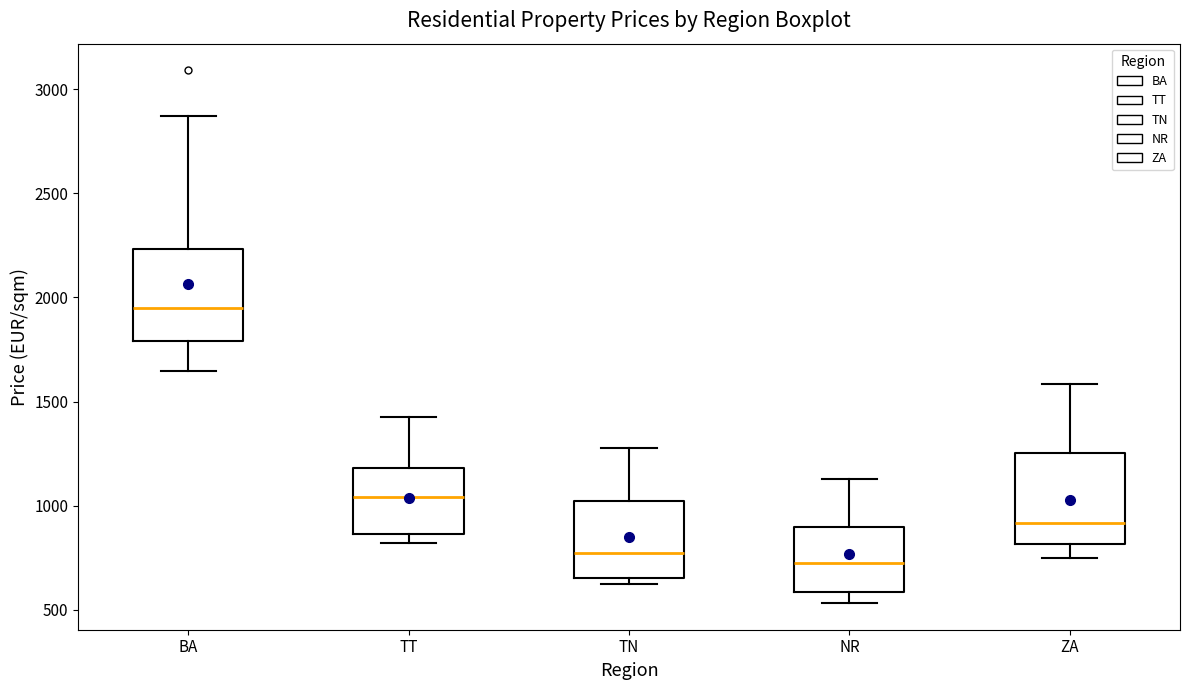

Reading left to right, transcribe this box plot: for each box, give where its median line is, the range the box spans, and where its two whiskers end, as read against the y-axis. The values are not printed on the chart, so give them approximately, as read against the axis.

BA: median 1950, box 1800 to 2250, whiskers 1650 to 2850
TT: median 1050, box 850 to 1200, whiskers 800 to 1450
TN: median 750, box 650 to 1000, whiskers 650 (just below the box's lower edge) to 1300
NR: median 700, box 600 to 900, whiskers 550 to 1150
ZA: median 900, box 800 to 1250, whiskers 750 to 1600